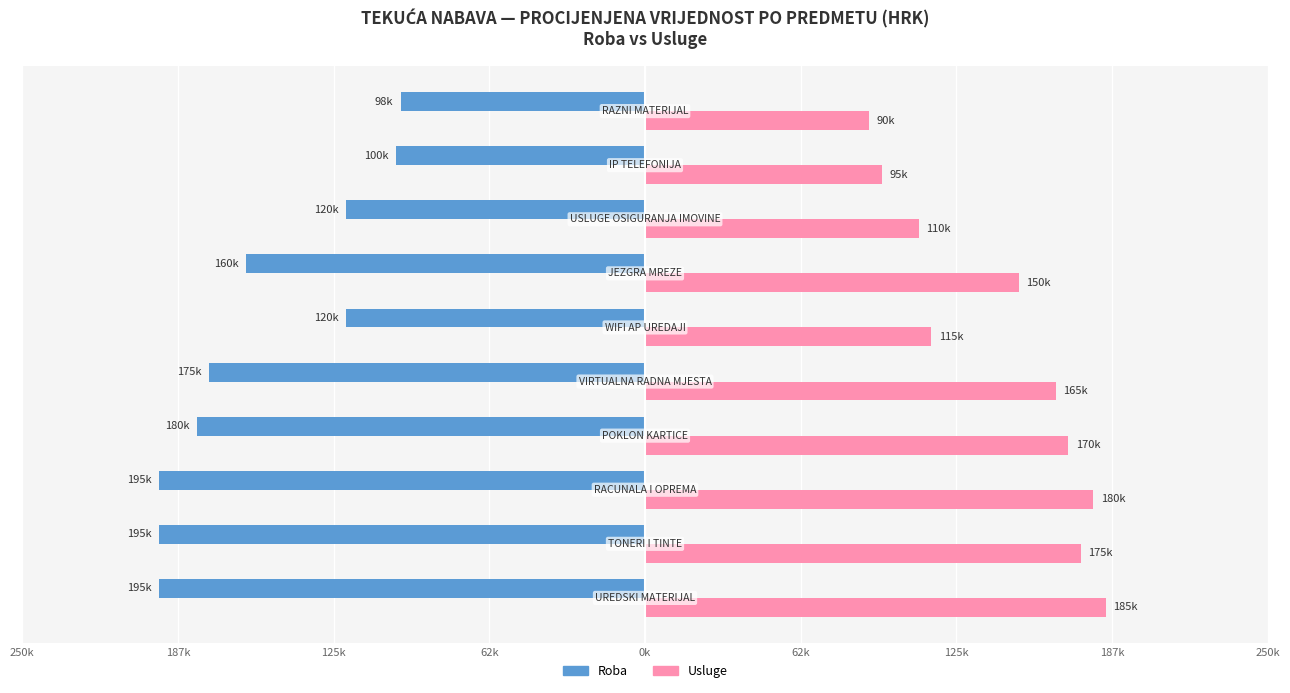

What are all the series names shown in the legend?

Roba, Usluge